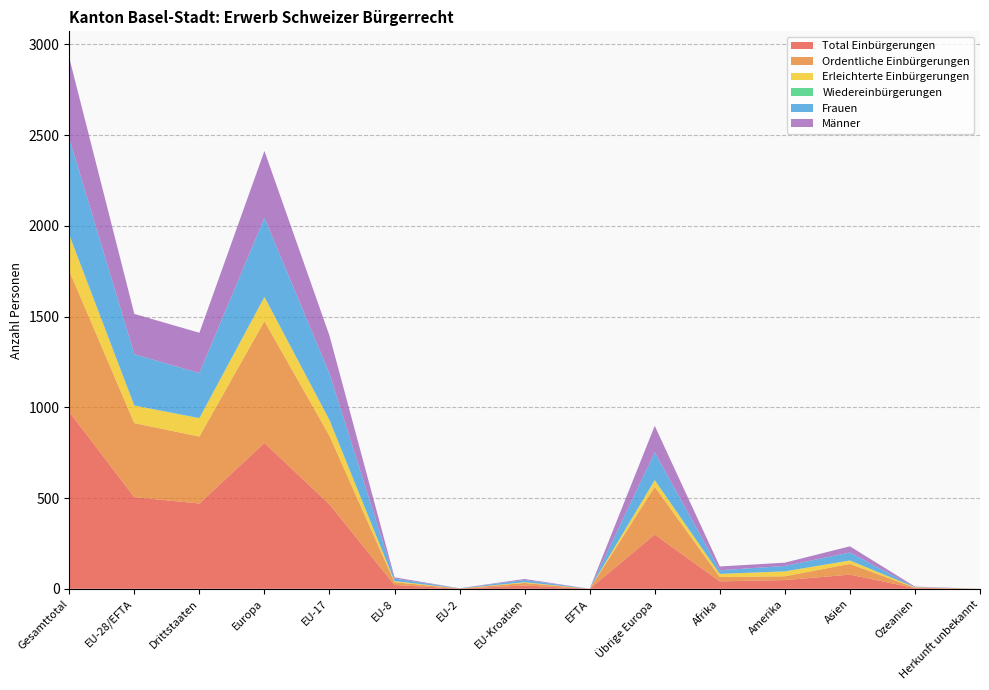

Reading right to left, list all the values displayed in this chart.

Total Einbürgerungen: 0	4	78	48	41	299	0	18	1	21	465	804	470	505	975
Ordentliche Einbürgerungen: 0	2	59	21	24	263	0	14	1	15	378	671	369	408	777
Erleichterte Einbürgerungen: 0	2	19	27	17	36	0	4	0	6	87	133	101	97	198
Wiedereinbürgerungen: 0	0	0	0	0	1	0	0	0	0	0	1	1	0	1
Frauen: 0	1	44	30	20	153	0	12	1	14	256	436	248	283	531
Männer: 0	3	34	18	21	146	0	6	0	7	209	368	222	222	444